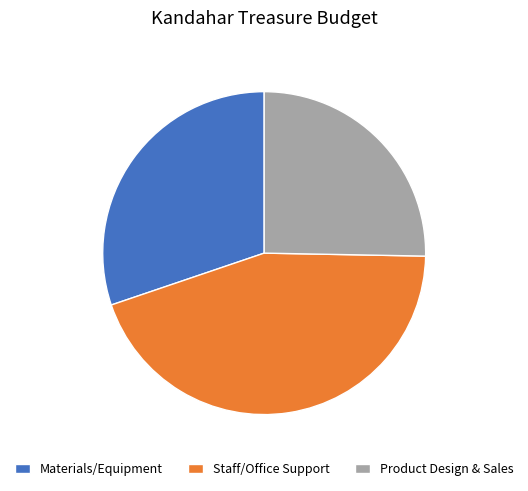

Rank the categories by value from highest to lowest.

Staff/Office Support, Materials/Equipment, Product Design & Sales